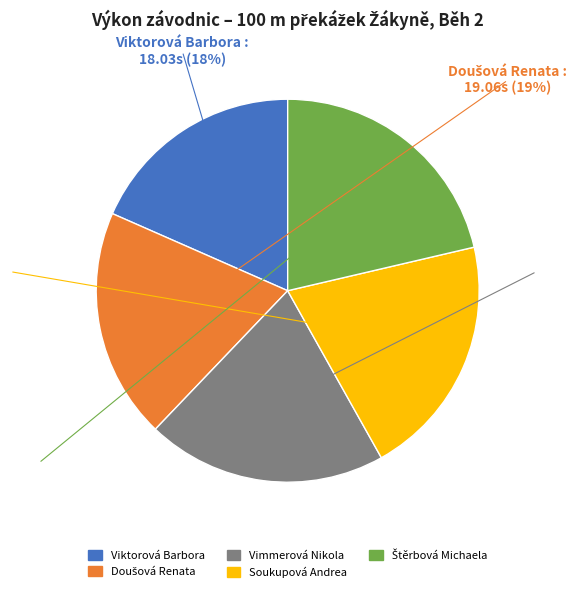

Is there a majority slice in this chart?

No